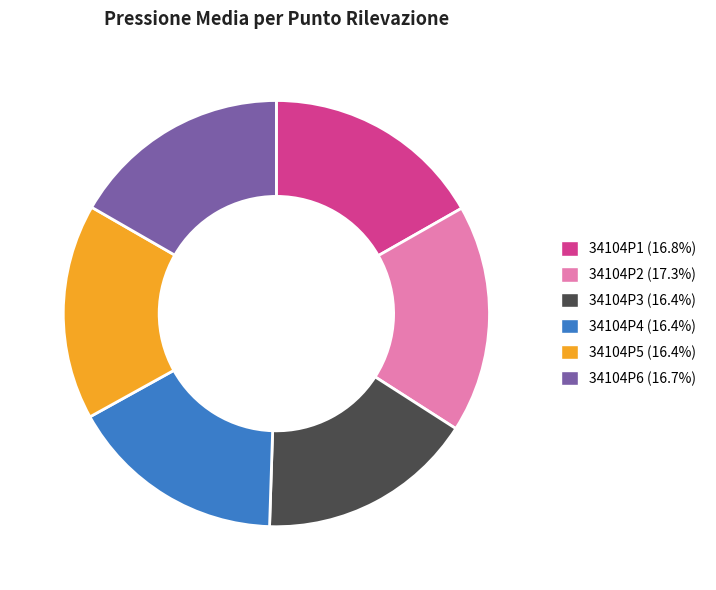

Approximately how many times larger is the value at 34104P6 (16.7%) compared to 34104P5 (16.4%)?

1.0